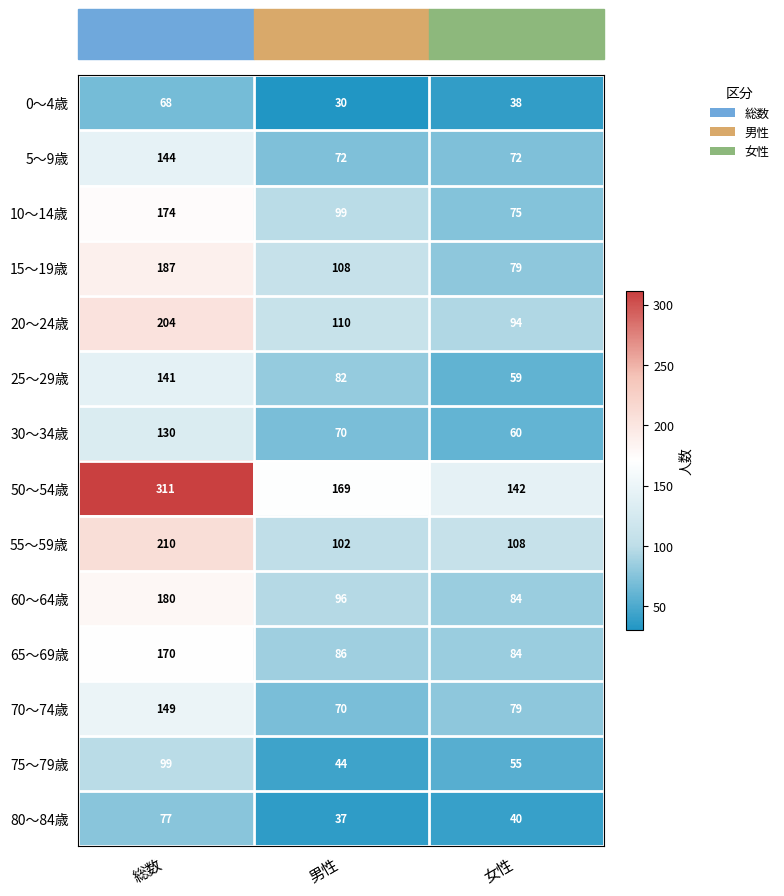

Is it true that 5～9歳 equals 238 at 総数?

False